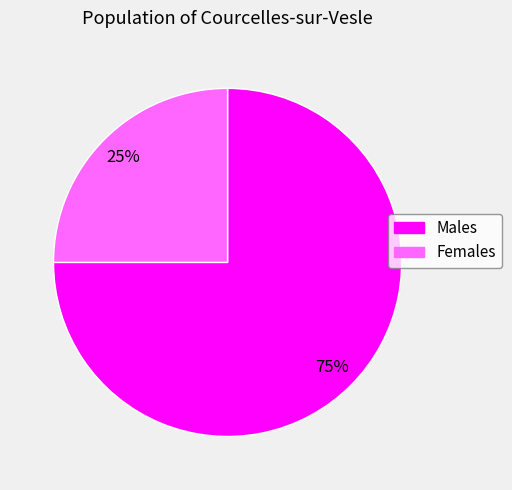

To the nearest percent, what is the difference between the largest and smallest slice percentages?

50%